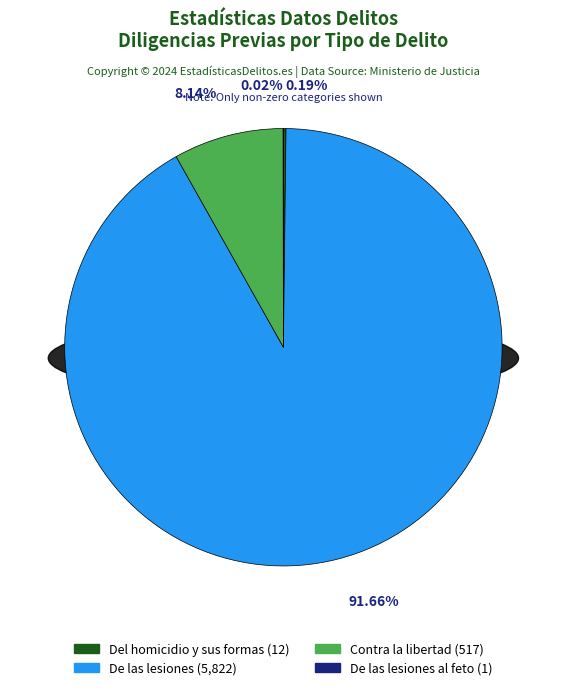

What is the change in value from De las lesiones al feto - Total to Relativos a la manipulación genética - Total?

-1